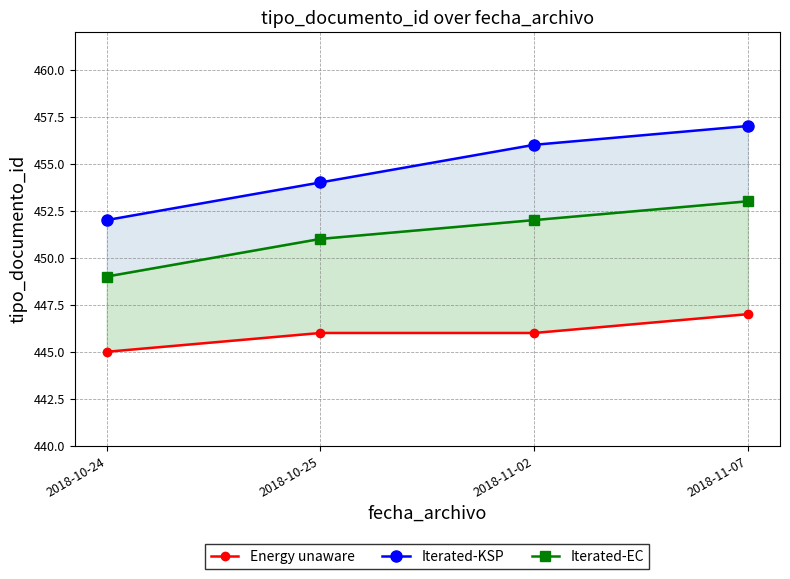

What is the minimum value shown in the chart?

445